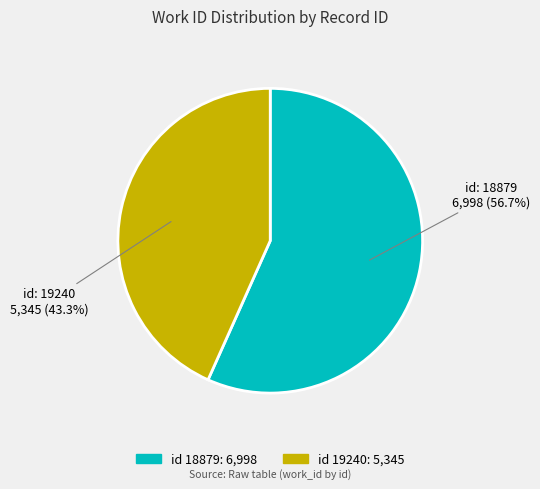

Does any single category account for the majority?

Yes